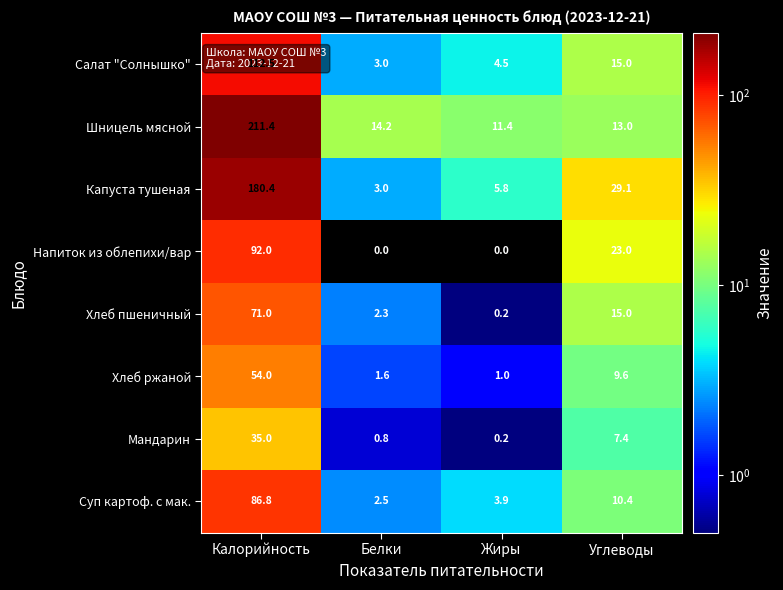

What is the average value of the Салат "Солнышко" series?

33.8